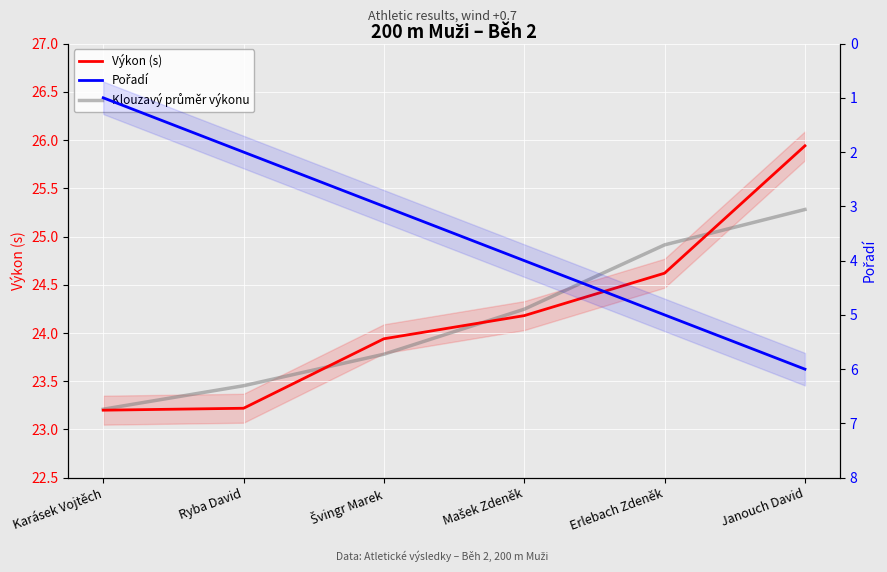

How many Klouzavý průměr výkonu values are between 23 and 24?

3